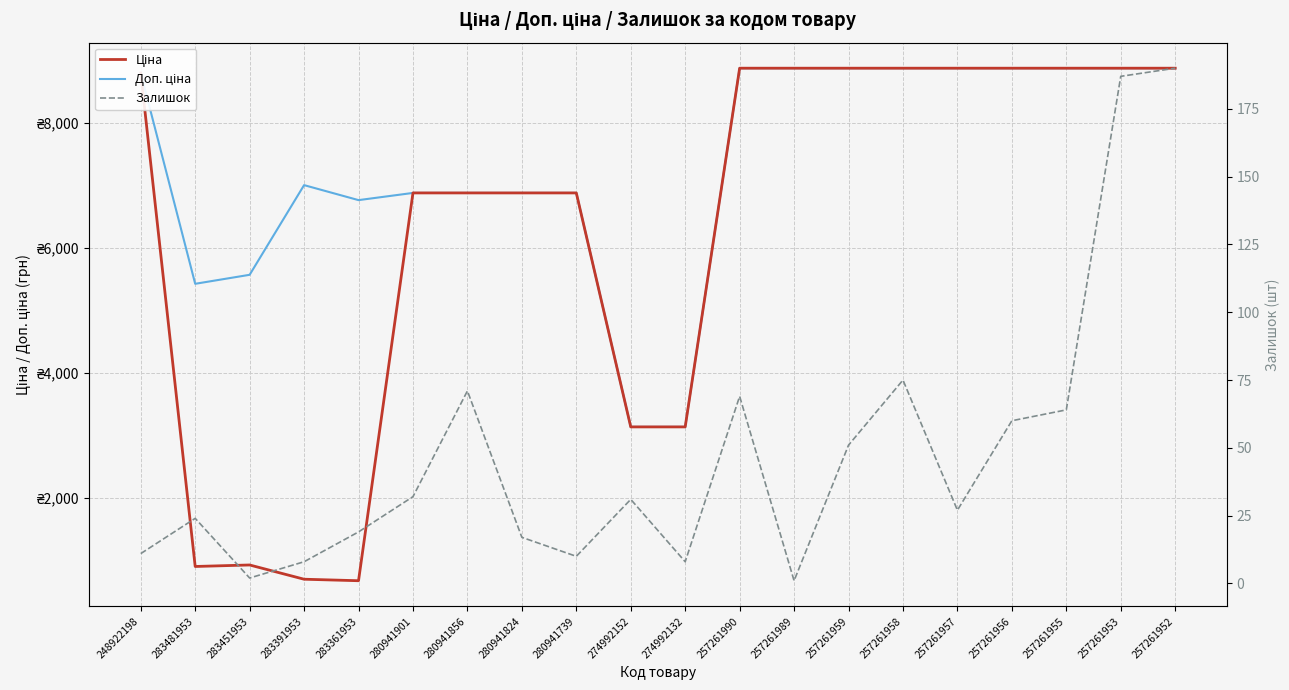

List the labels in order of Залишок value, largest first.

257261952, 257261953, 257261958, 280941856, 257261990, 257261955, 257261956, 257261959, 280941901, 274992152, 257261957, 283481953, 283361953, 280941824, 248922198, 280941739, 283391953, 274992132, 283451953, 257261989